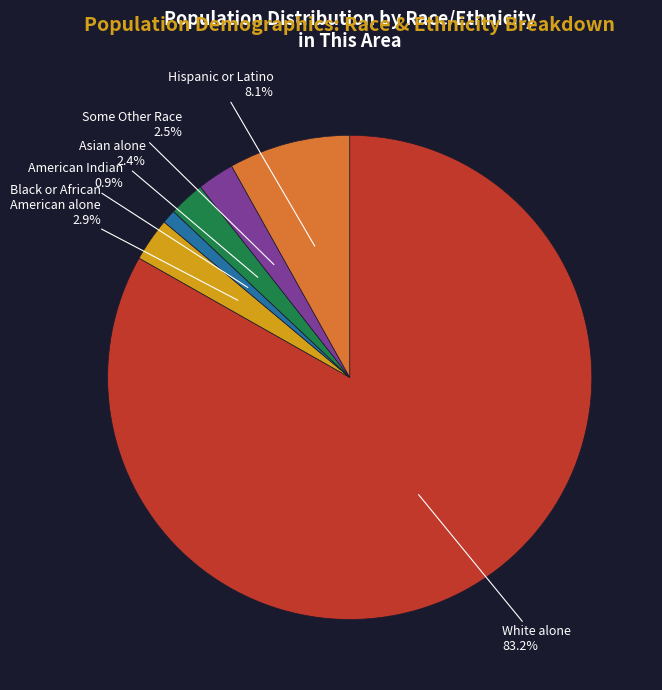

To the nearest percent, what is the difference between the White alone and Asian alone slice percentages?

81%